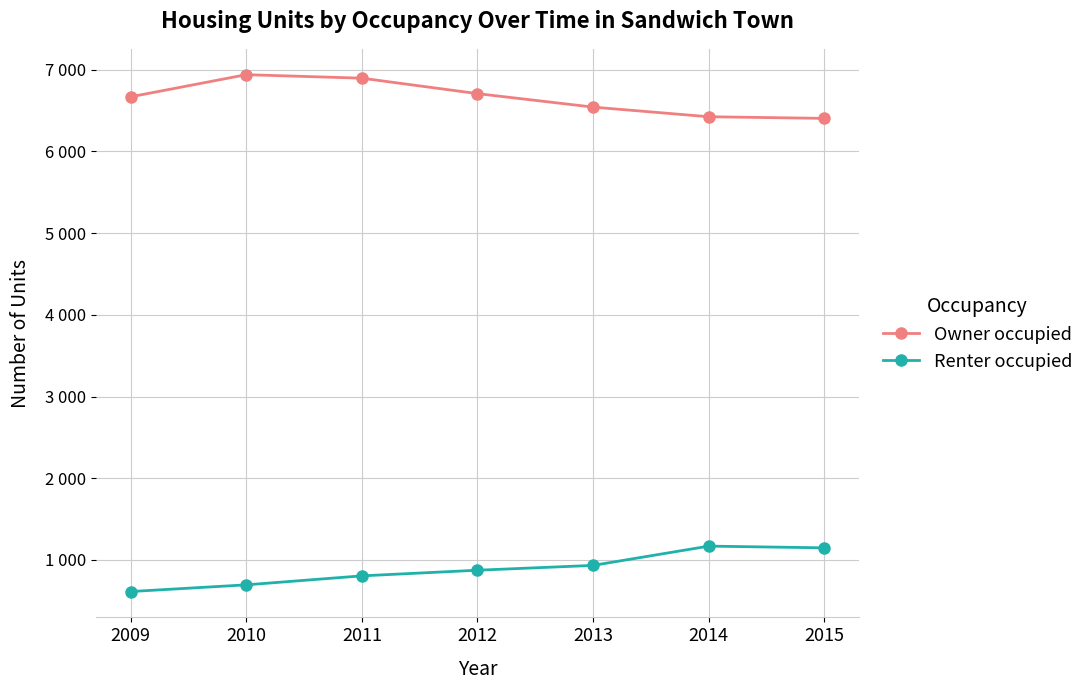

Which series has the largest total across all categories?

Owner occupied